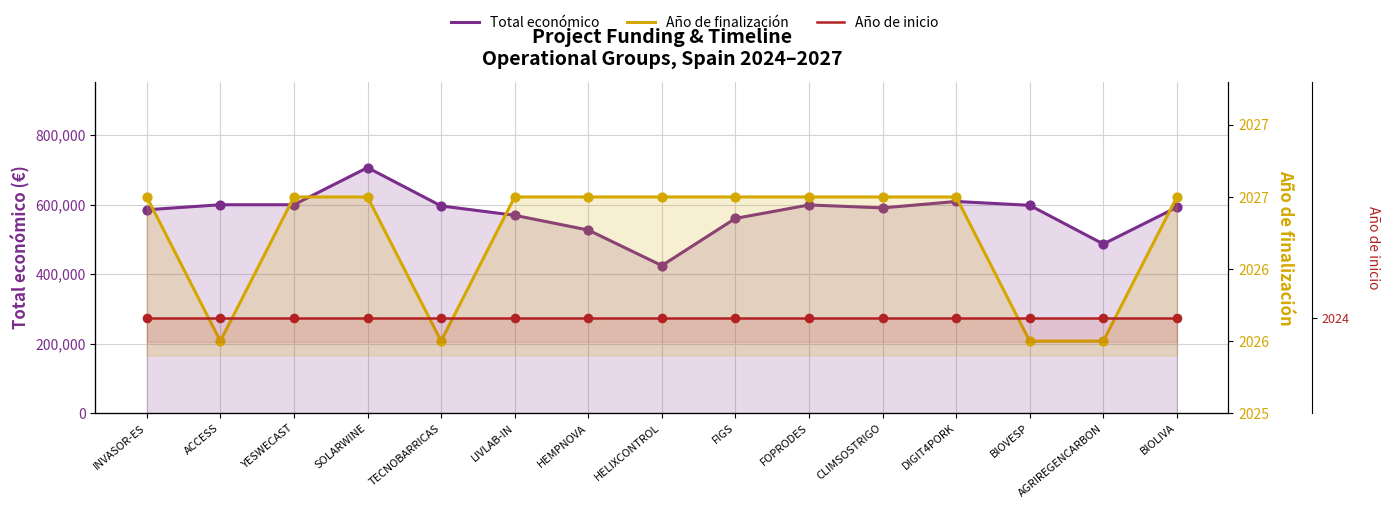

Which series has the largest Y range (max minus min)?

Total económico